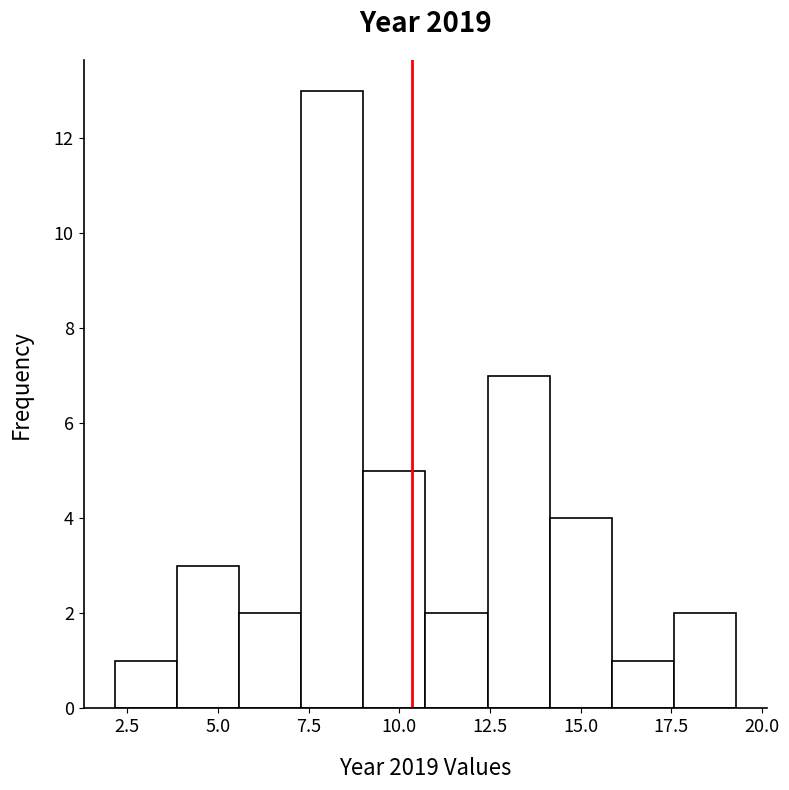

Around what value on the x-axis is the tallest bar? Give the approximate position of its centre, as read against the axis.

8.0